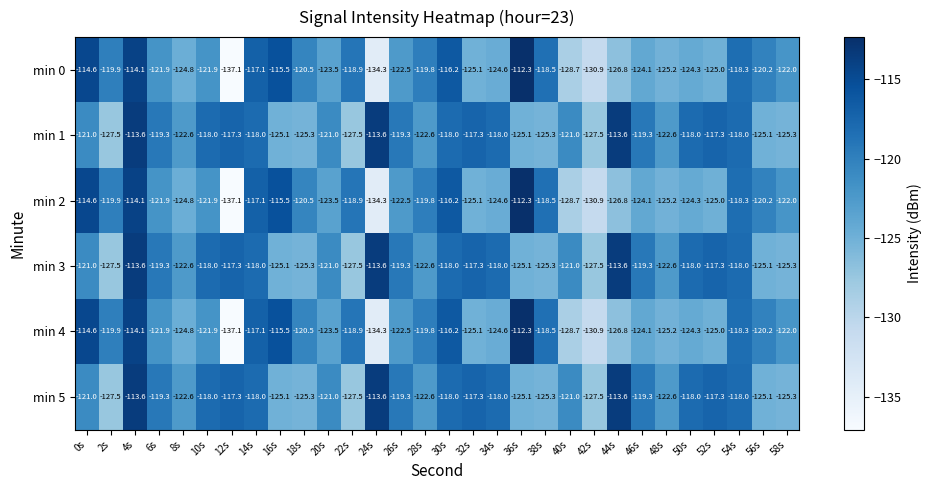

How many categories are shown in the chart?

30